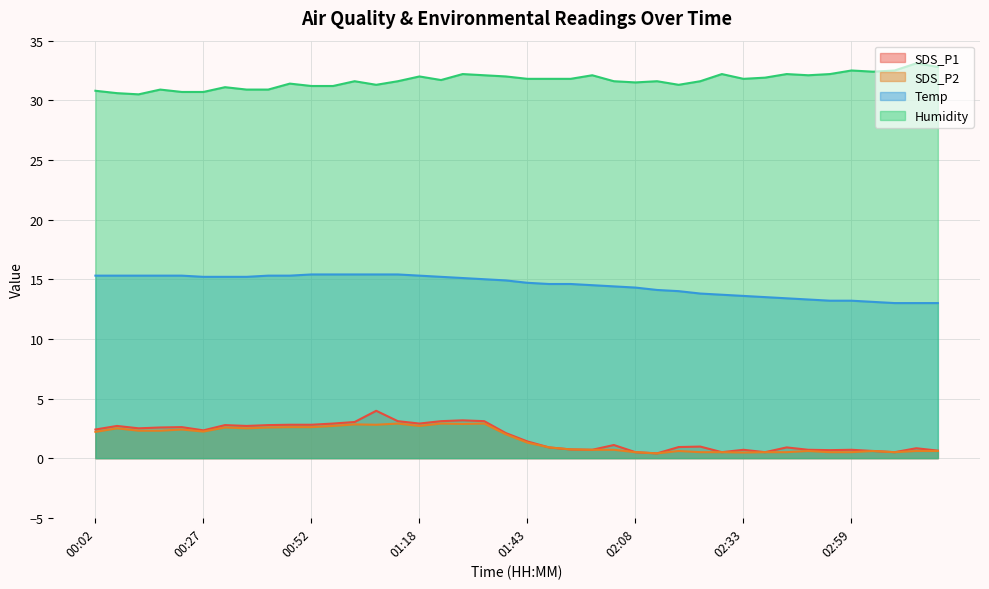

Reading right to left, what are all the values shown in this chart?

SDS_P1: 0.6	0.8	0.5	0.6	0.7	0.7	0.7	0.9	0.5	0.7	0.5	1.0	0.9	0.4	0.5	1.1	0.7	0.7	0.9	1.4	2.1	3.1	3.2	3.1	2.9	3.1	4.0	3.0	2.9	2.8	2.8	2.8	2.7	2.8	2.3	2.6	2.6	2.5	2.7	2.4
SDS_P2: 0.6	0.6	0.5	0.6	0.5	0.5	0.6	0.5	0.5	0.5	0.5	0.5	0.6	0.4	0.5	0.7	0.7	0.7	0.9	1.3	2.0	2.9	2.9	2.9	2.7	2.9	2.8	2.8	2.7	2.6	2.6	2.6	2.5	2.6	2.2	2.4	2.3	2.3	2.5	2.2
Temp: 13.0	13.0	13.0	13.1	13.2	13.2	13.3	13.4	13.5	13.6	13.7	13.8	14.0	14.1	14.3	14.4	14.5	14.6	14.6	14.7	14.9	15.0	15.1	15.2	15.3	15.4	15.4	15.4	15.4	15.4	15.3	15.3	15.2	15.2	15.2	15.3	15.3	15.3	15.3	15.3
Humidity: 32.8	33.1	32.5	32.4	32.5	32.2	32.1	32.2	31.9	31.8	32.2	31.6	31.3	31.6	31.5	31.6	32.1	31.8	31.8	31.8	32.0	32.1	32.2	31.7	32.0	31.6	31.3	31.6	31.2	31.2	31.4	30.9	30.9	31.1	30.7	30.7	30.9	30.5	30.6	30.8